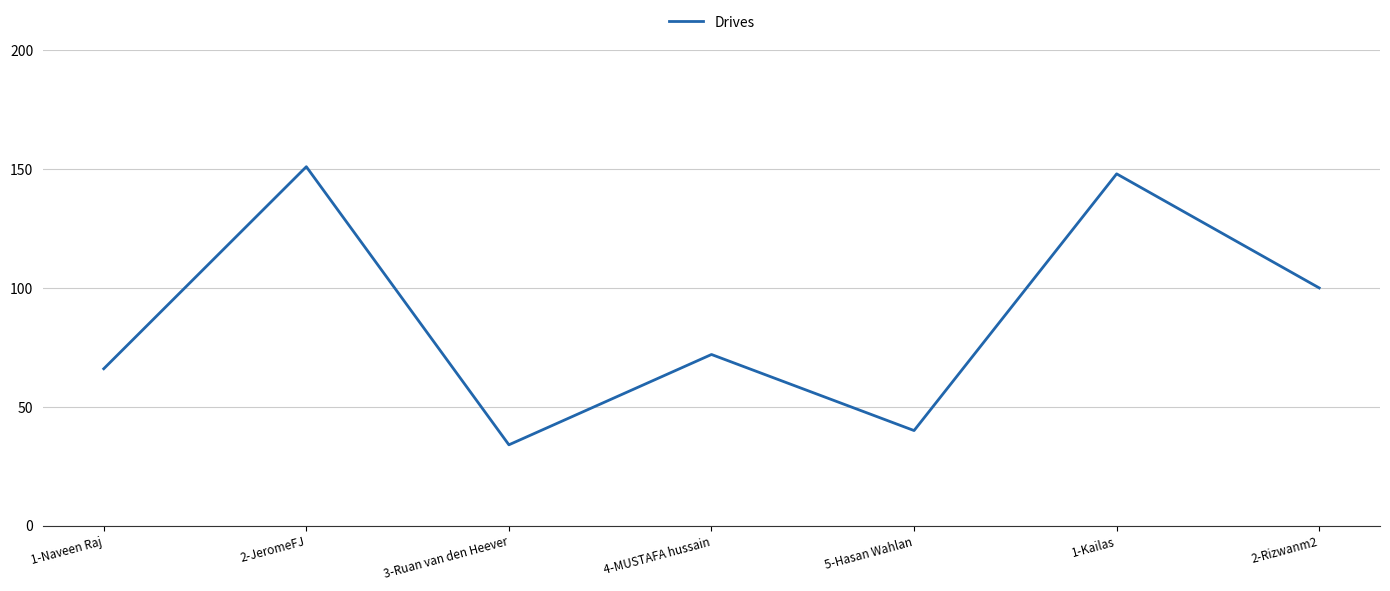

True or false: there are more than 2 points higher than both neighbors.

True